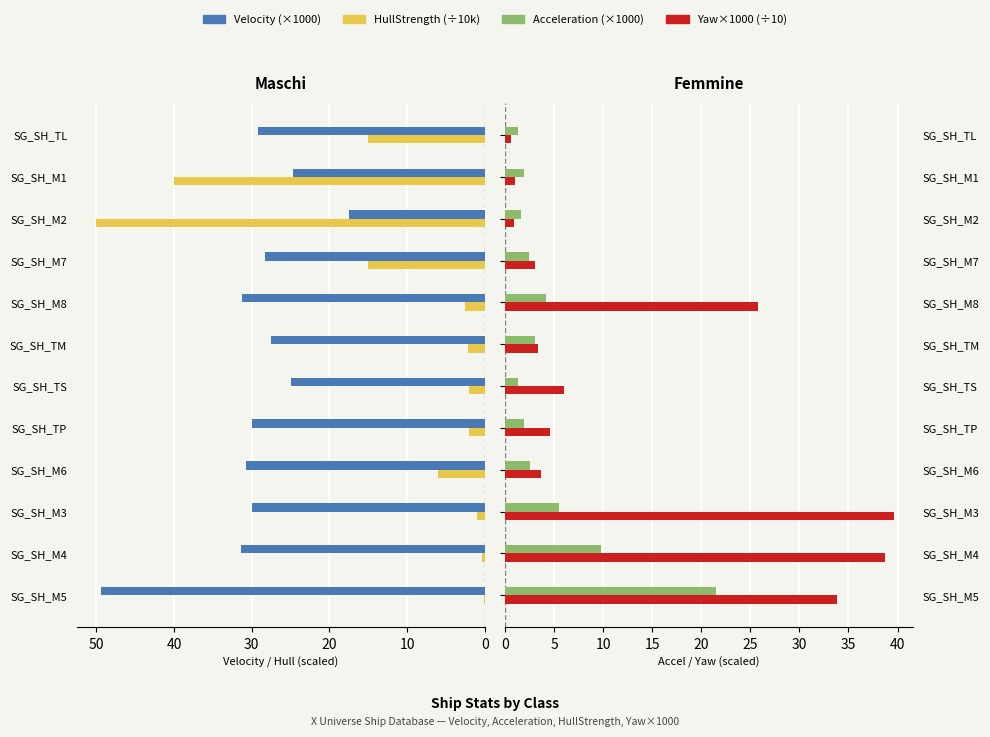

Are the bars horizontal?

Yes